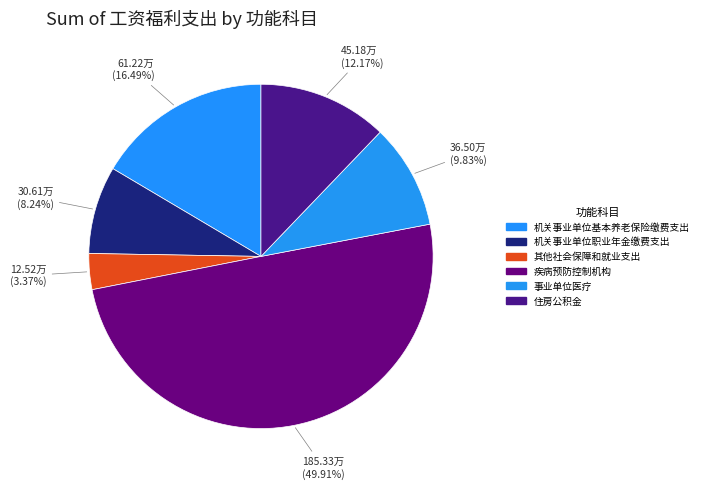

What is the largest slice in the pie chart?

疾病预防控制机构